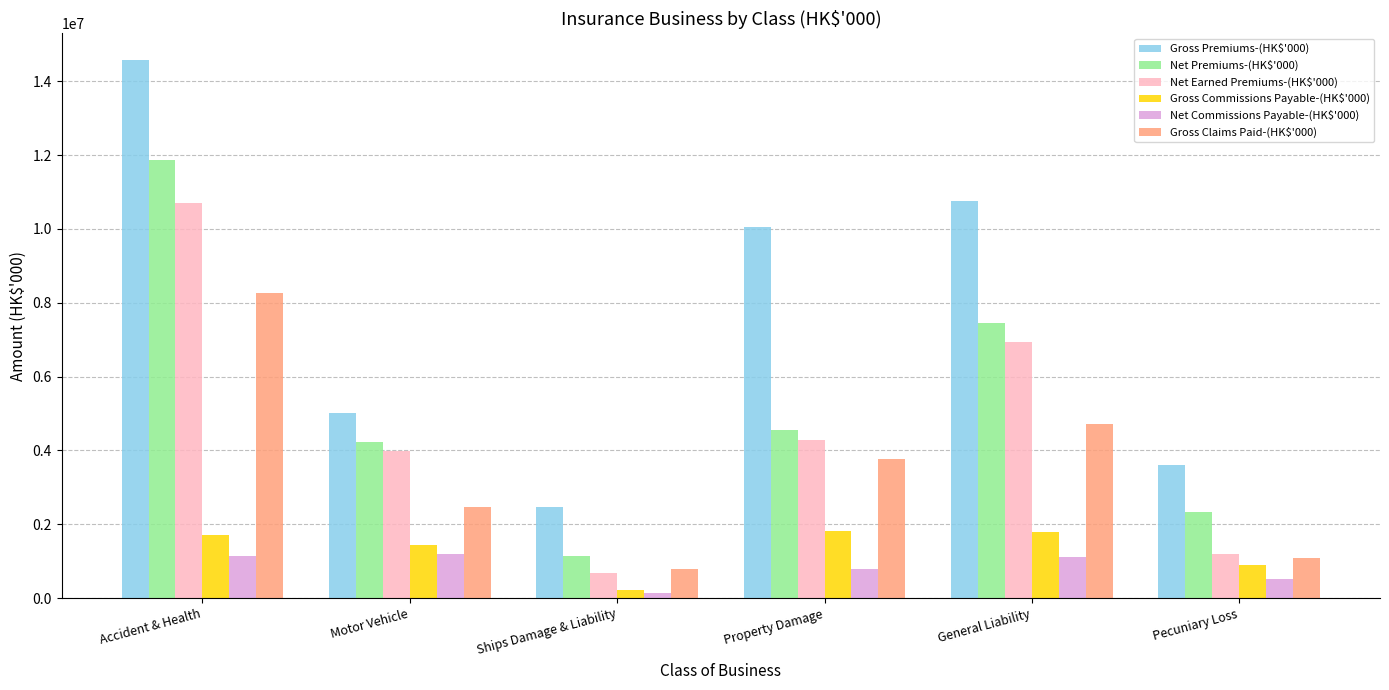

Where does the Gross Premiums-(HK$'000) series first go above 10045375?

Accident & Health